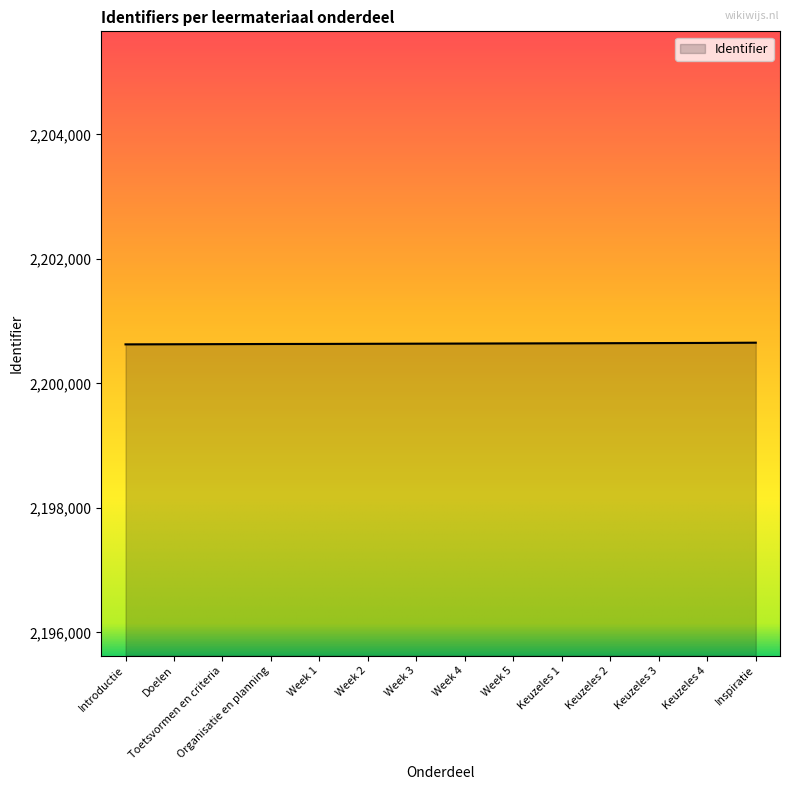

What position from the right is Week 1?

10